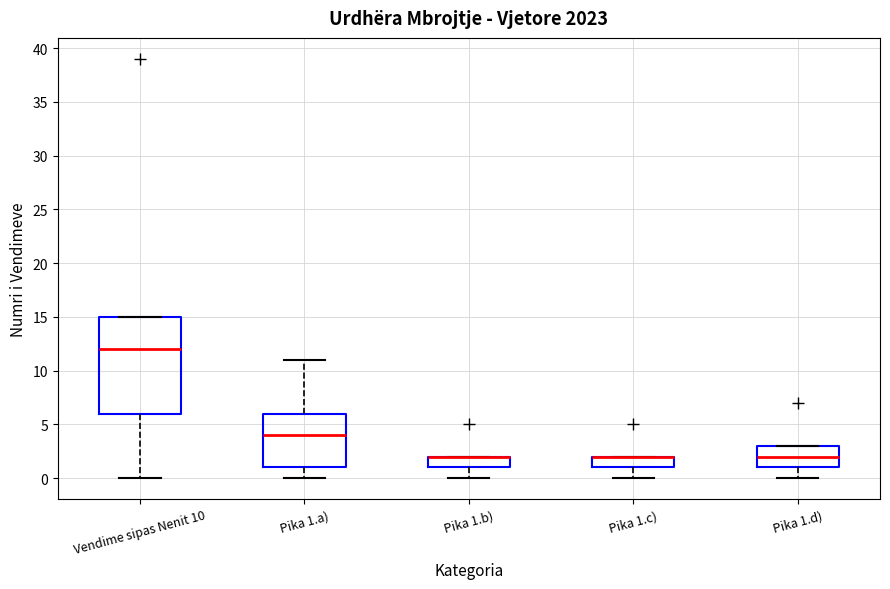

Reading left to right, read every box against the y-axis: the position of its median line, the range the box covers, and the ends of its whiskers. The values are not printed on the chart, so give them approximately, as read against the axis.

Vendime sipas Nenit 10: median 12, box 6 to 15, whiskers 0 to 15
Pika 1.a): median 4, box 1 to 6, whiskers 0 to 11
Pika 1.b): median 2 (drawn on the box's upper edge), box 1 to 2, whiskers 0 to 2
Pika 1.c): median 2 (drawn on the box's upper edge), box 1 to 2, whiskers 0 to 2
Pika 1.d): median 2, box 1 to 3, whiskers 0 to 3